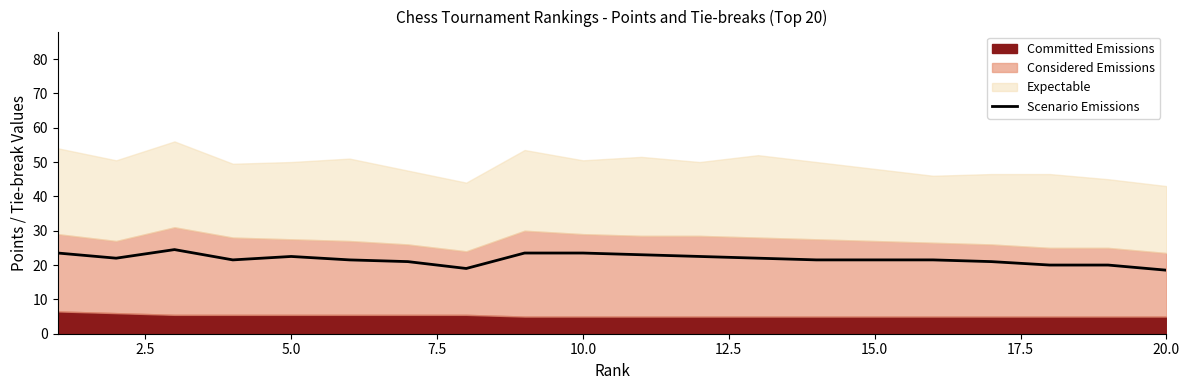

How many points are lower than both their immediate neighbors (excluding endpoints)?

3